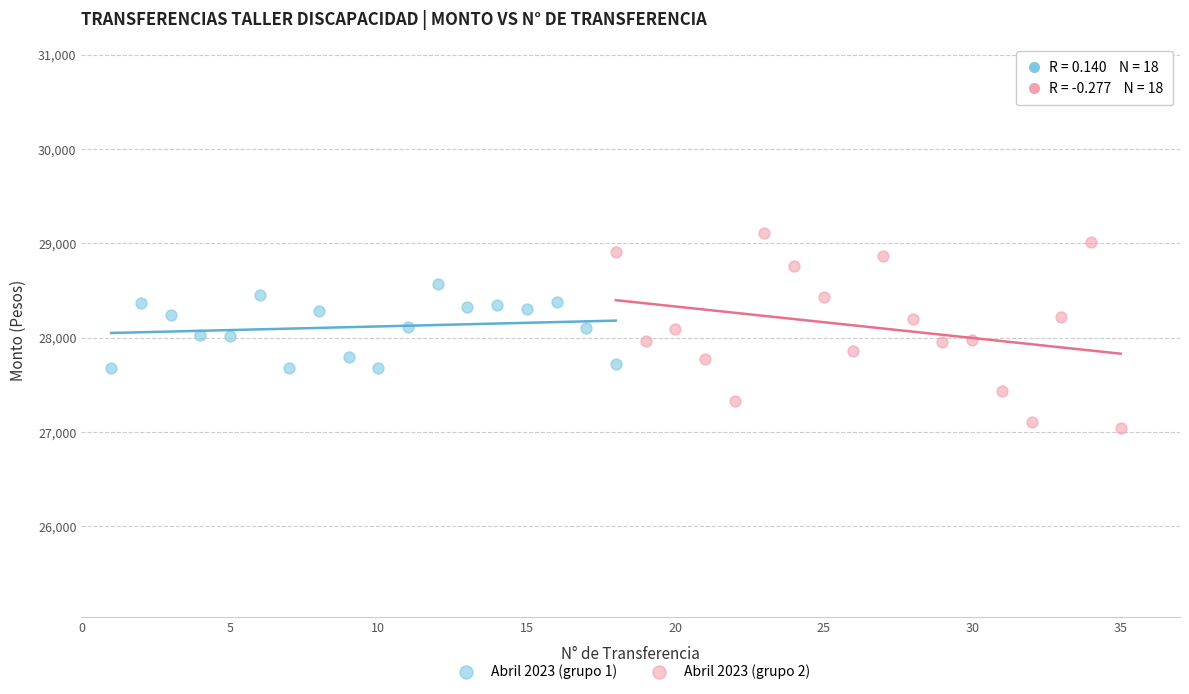

Which series has the largest Y range (max minus min)?

Abril 2023 (grupo 2)